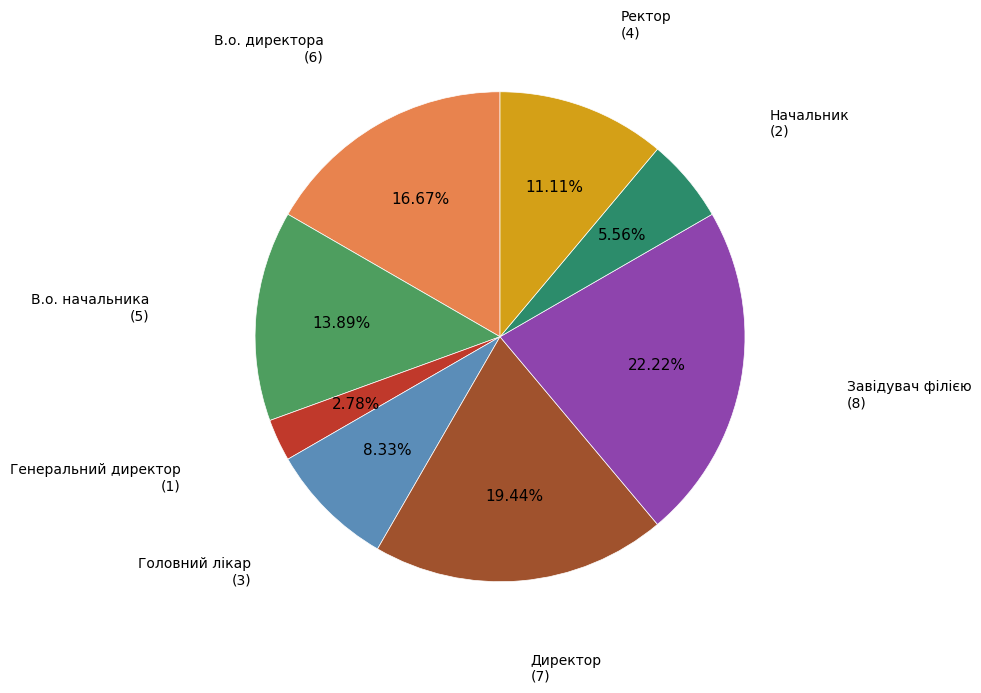

How much of the chart is everything except В.о. начальника?

86.1%